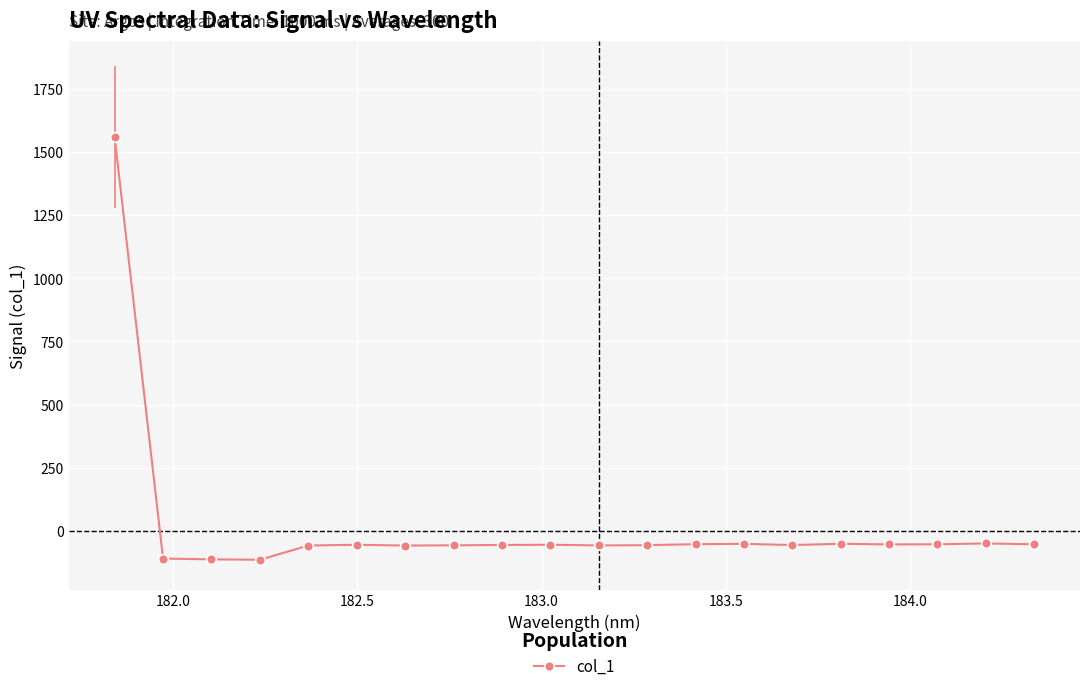

True or false: there are more than 0 points higher than both neighbors.

True